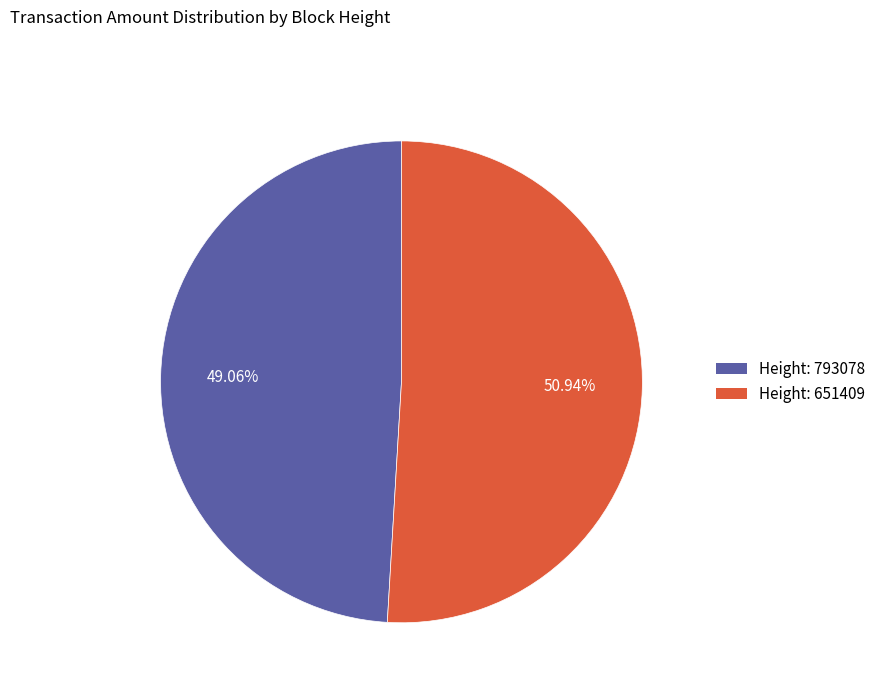

Is the sum of Height: 793078 and Height: 651409 greater than half?

Yes